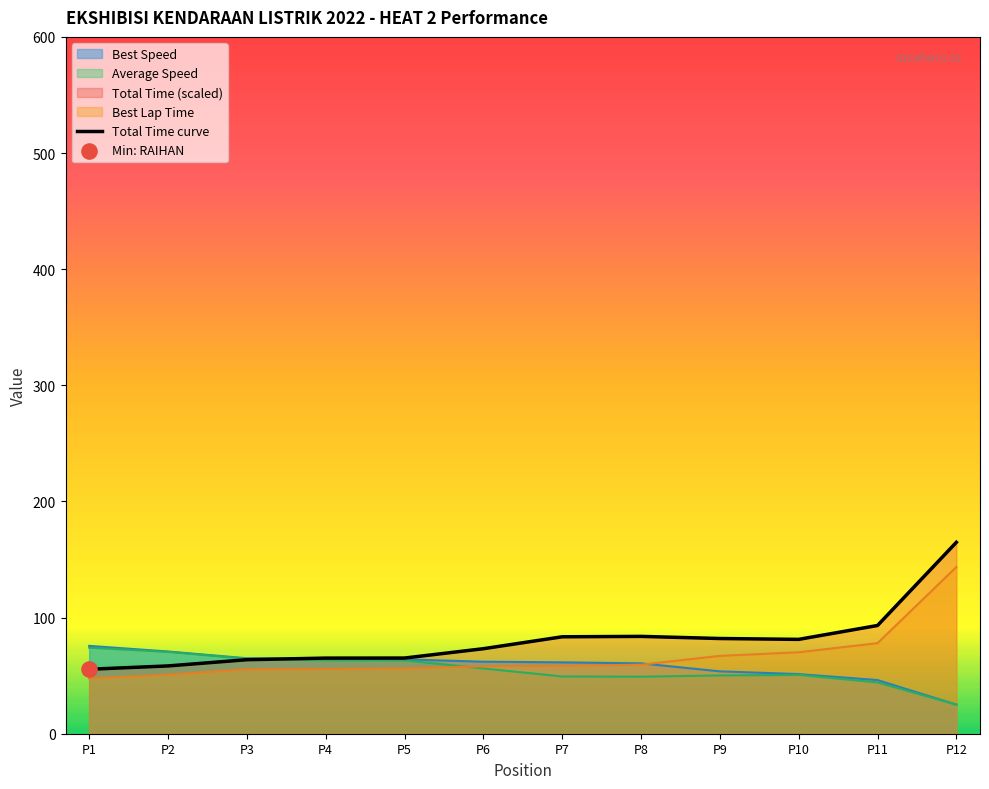

Which series reaches the minimum Y coordinate?

Average Speed